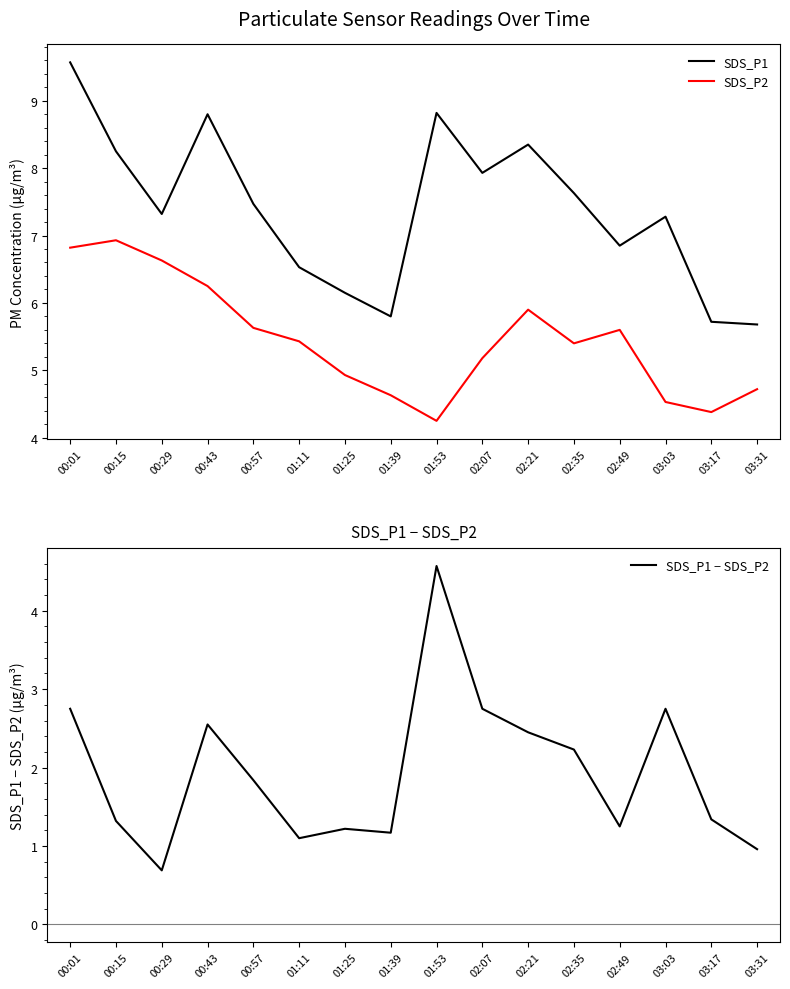

What is the spread (max minus min) of values at 00:57?

5.6